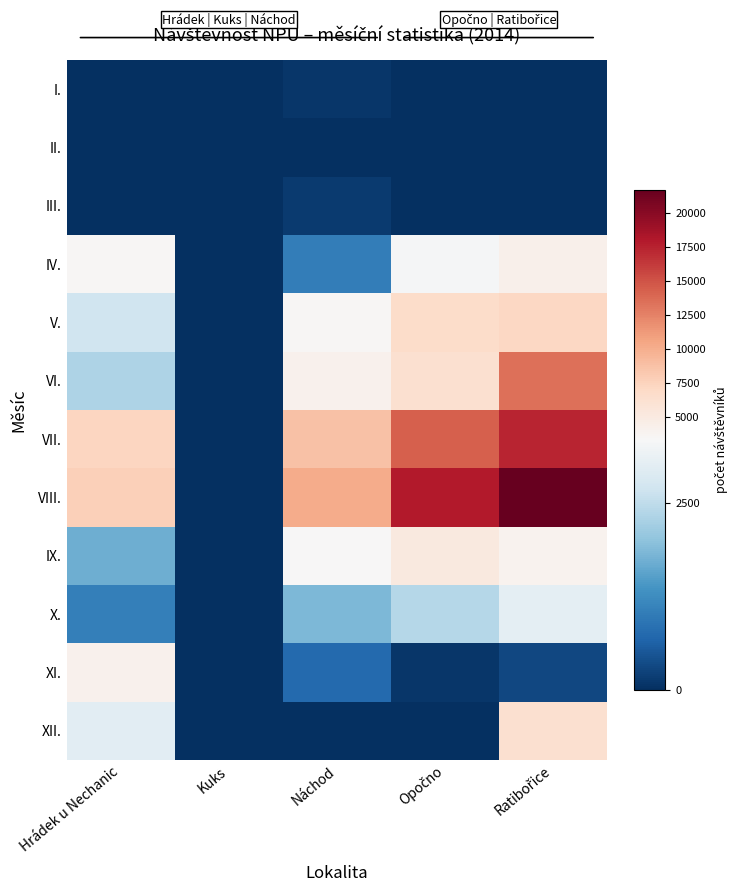

At which category is the sum across all series the highest?

Ratibořice